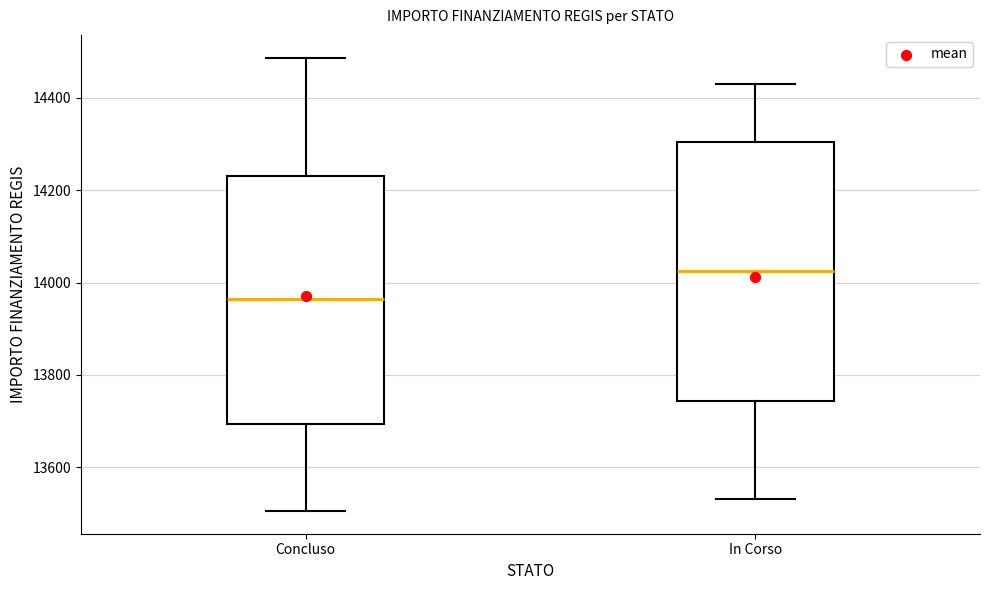

Which box's median line is the highest?

In Corso